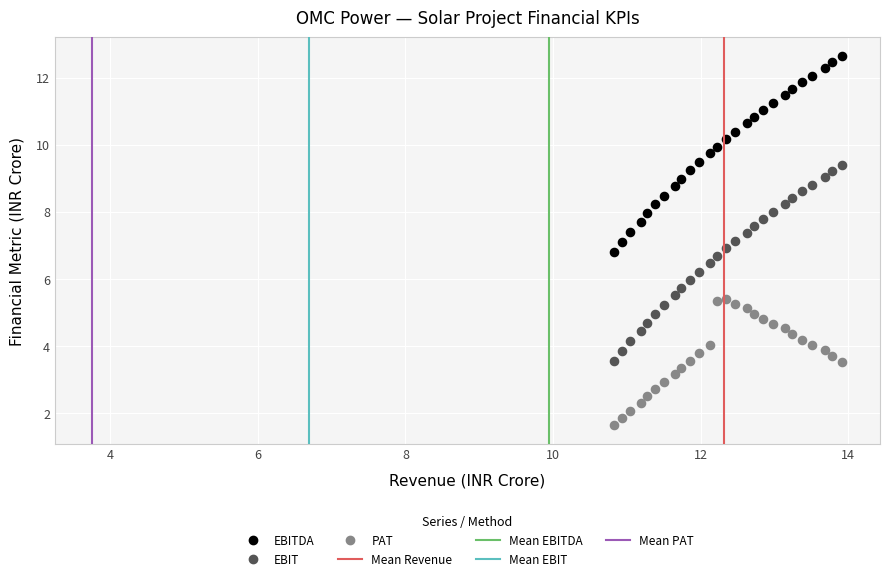

Which series reaches the maximum Y coordinate?

EBITDA